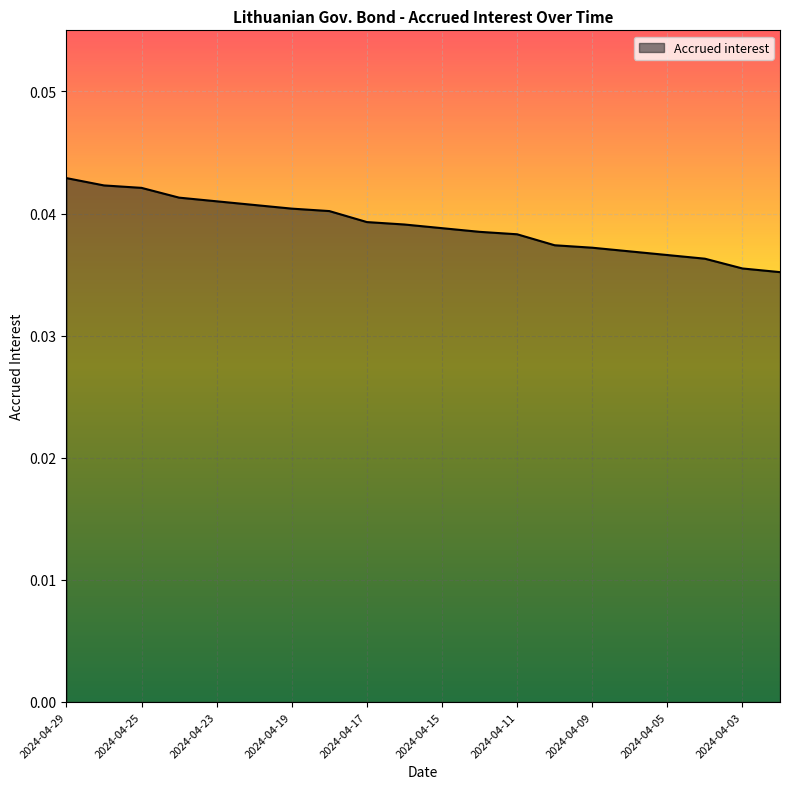

Between 2024-04-23 and 2024-04-17, which is larger?

2024-04-23